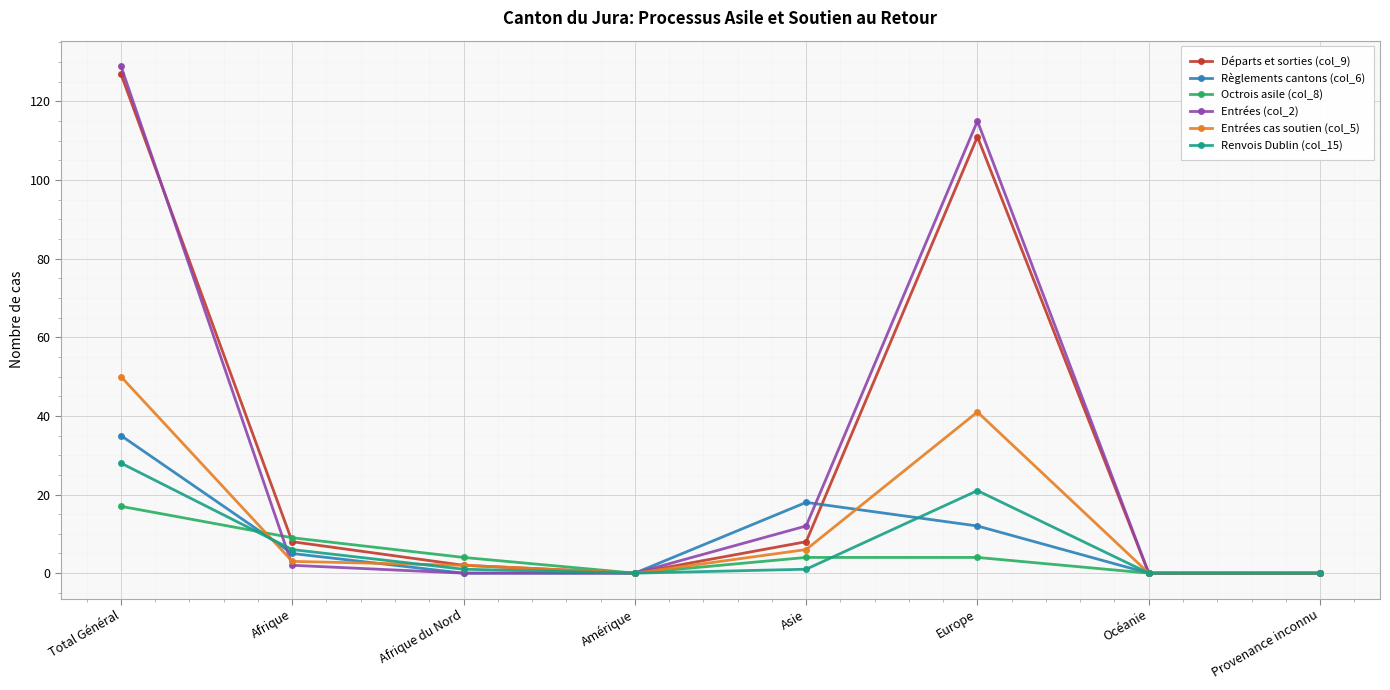

Which category has the highest value in the Entrées (col_2) series?

Total Général